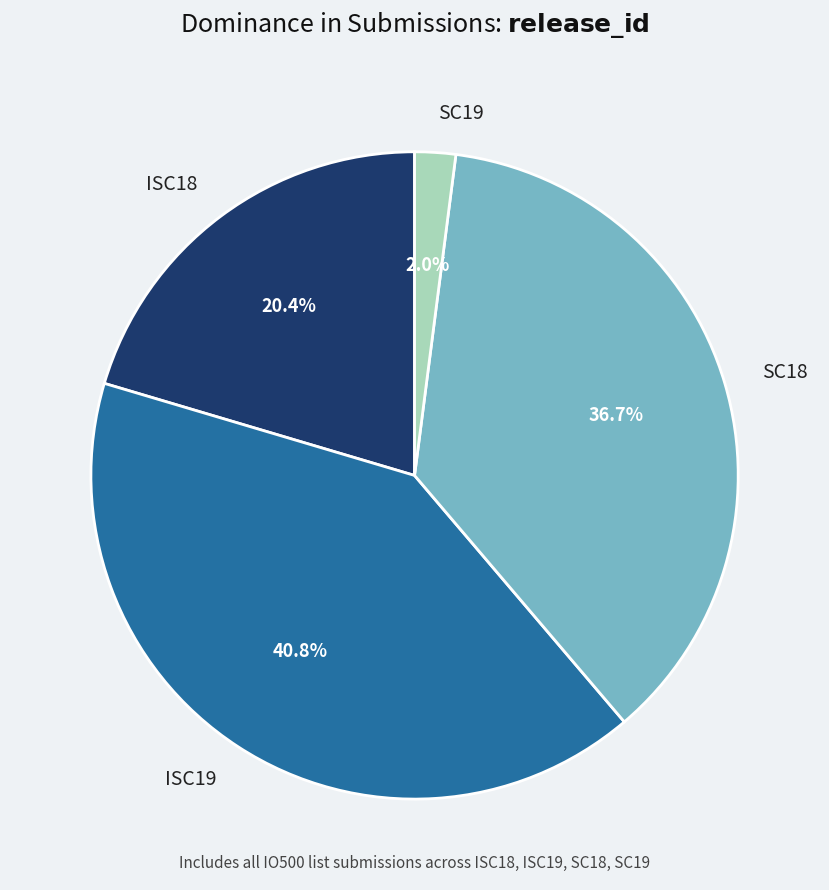

Which category has the smallest portion of the pie?

SC19